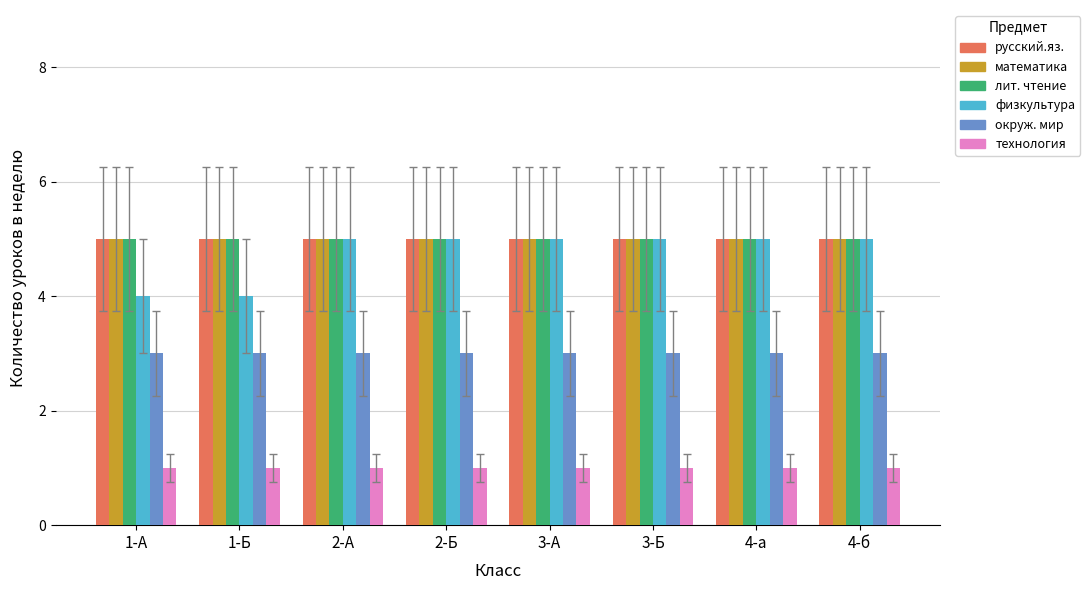

Reading left to right, extract all data points from this chart.

русский.яз.: 1-А=5	1-Б=5	2-А=5	2-Б=5	3-А=5	3-Б=5	4-а=5	4-б=5
математика: 1-А=5	1-Б=5	2-А=5	2-Б=5	3-А=5	3-Б=5	4-а=5	4-б=5
лит. чтение: 1-А=5	1-Б=5	2-А=5	2-Б=5	3-А=5	3-Б=5	4-а=5	4-б=5
физкультура: 1-А=4	1-Б=4	2-А=5	2-Б=5	3-А=5	3-Б=5	4-а=5	4-б=5
окруж. мир: 1-А=3	1-Б=3	2-А=3	2-Б=3	3-А=3	3-Б=3	4-а=3	4-б=3
технология: 1-А=1	1-Б=1	2-А=1	2-Б=1	3-А=1	3-Б=1	4-а=1	4-б=1